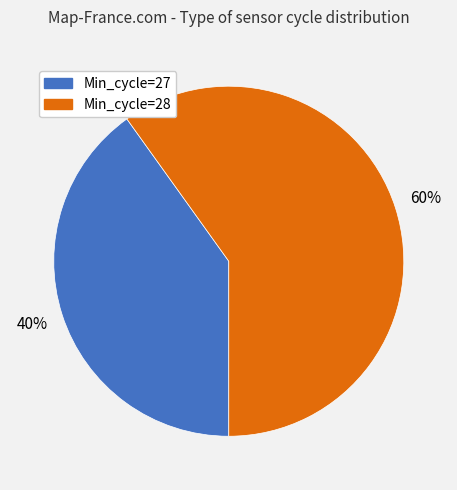

How many slices are in this pie chart?

2